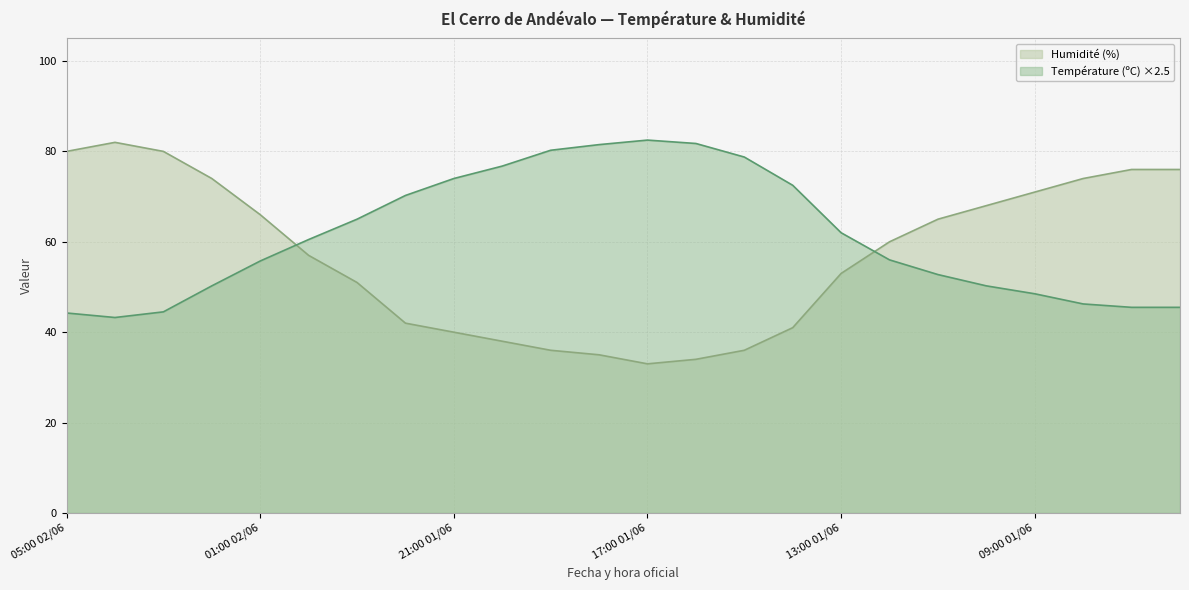

Rank the series by their average value, from highest to lowest.

Température (ºC) ×2.5, Humidité (%)